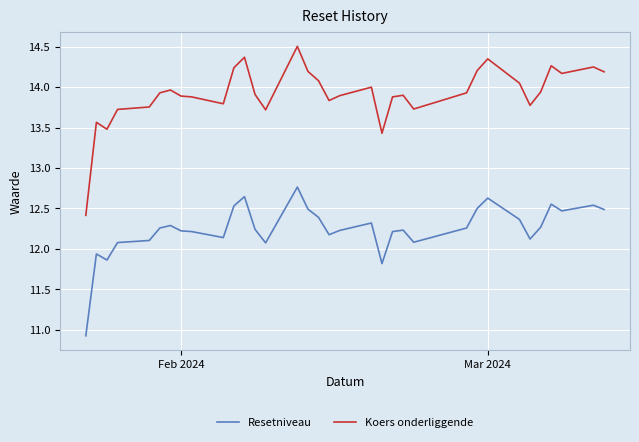

Which series has the largest total across all categories?

Koers onderliggende